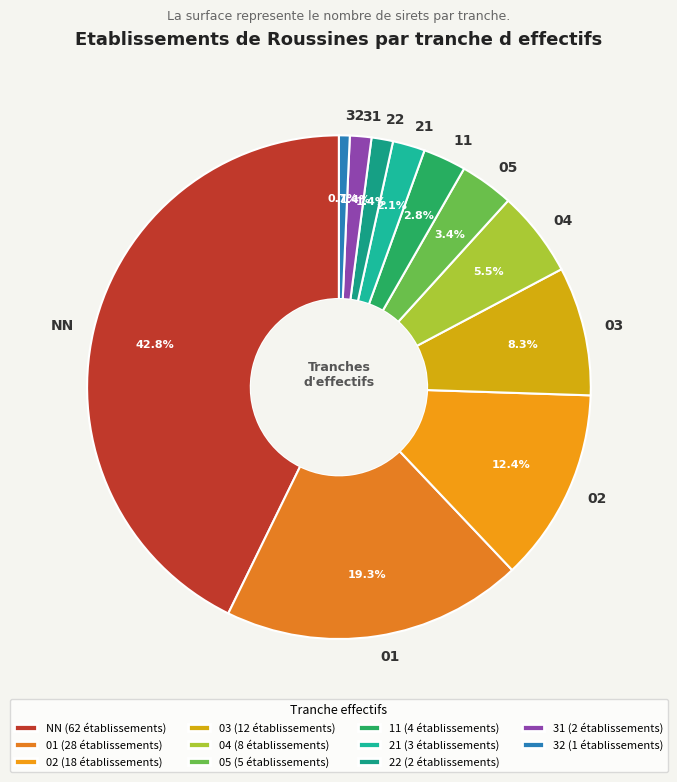

Does 31 represent more than half of the total?

No